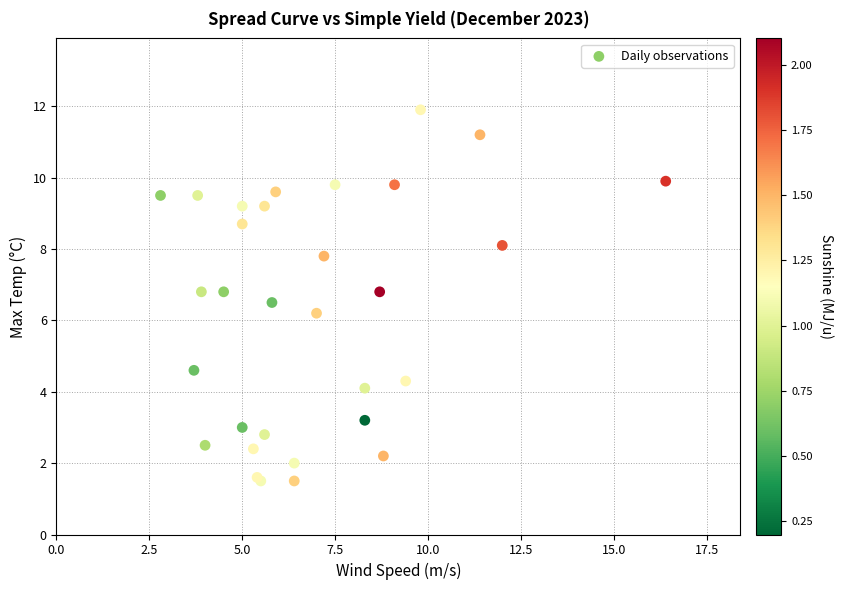

What Y value in the scatter plot is closest to 6?

6.2